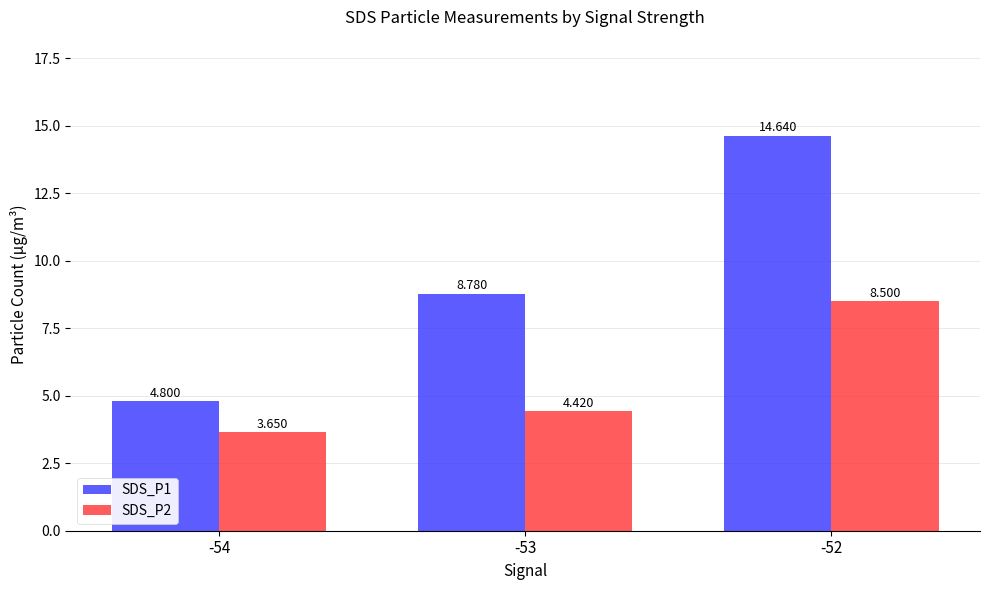

Rank the series by their average value, from lowest to highest.

SDS_P2, SDS_P1